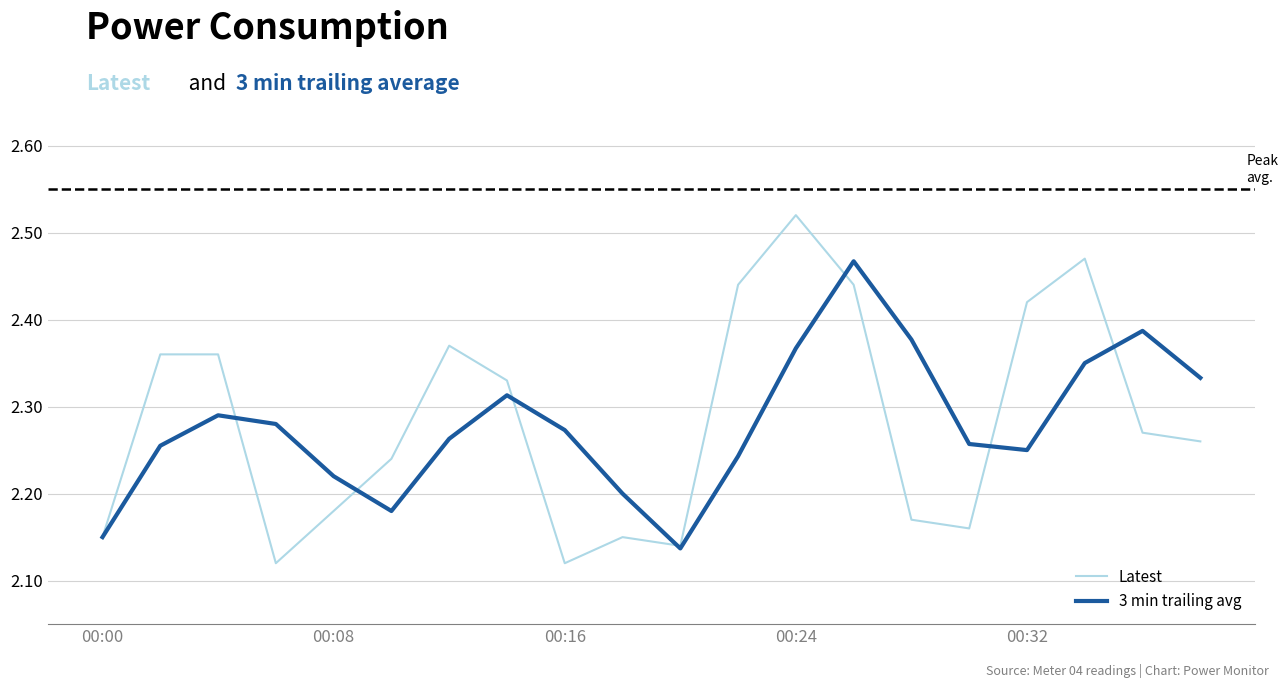

Which series has the largest range (max minus min)?

Latest